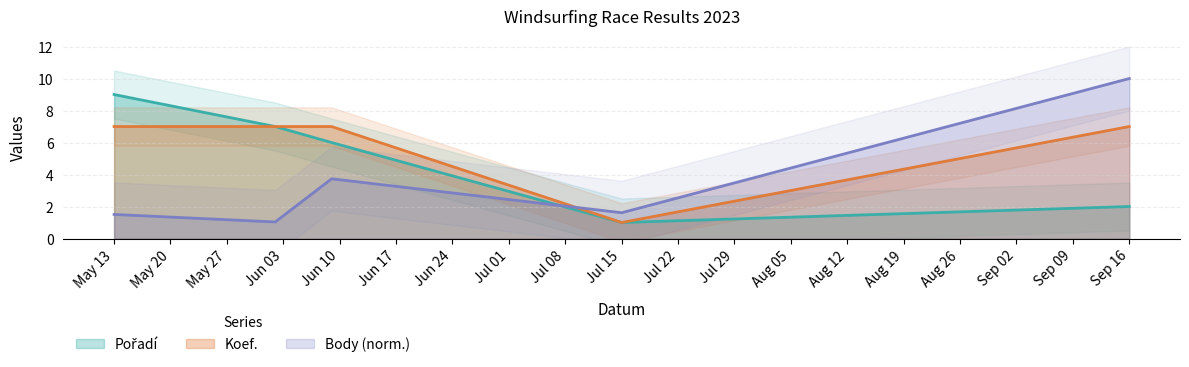

True or false: Koef. and Pořadí intersect in this chart.

False